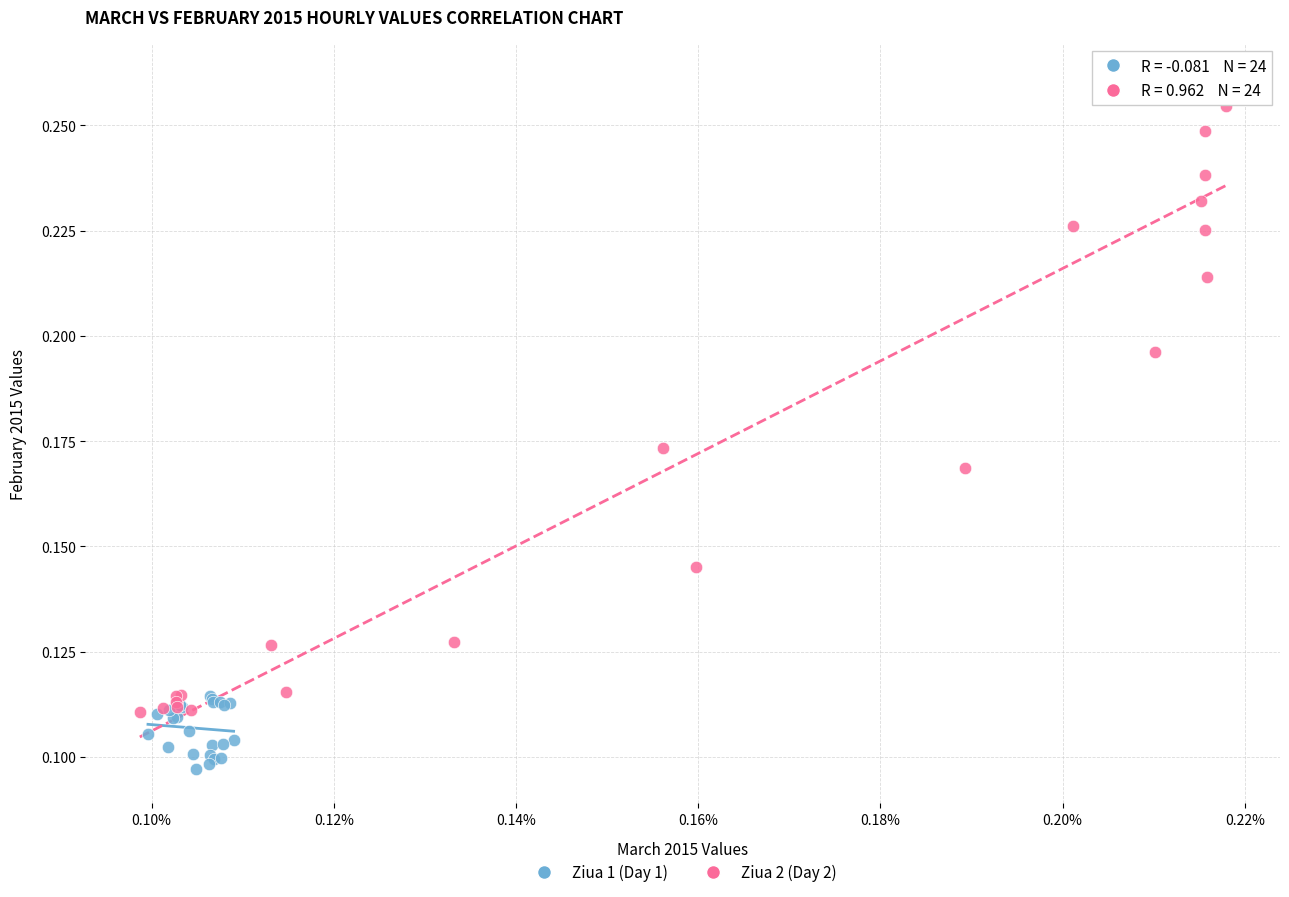

What are all the series names shown in the legend?

Ziua 1 (Day 1), Ziua 2 (Day 2)